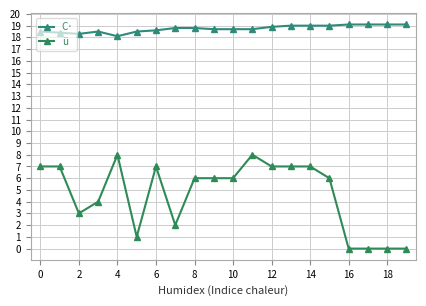

How many lines are shown in the chart?

2